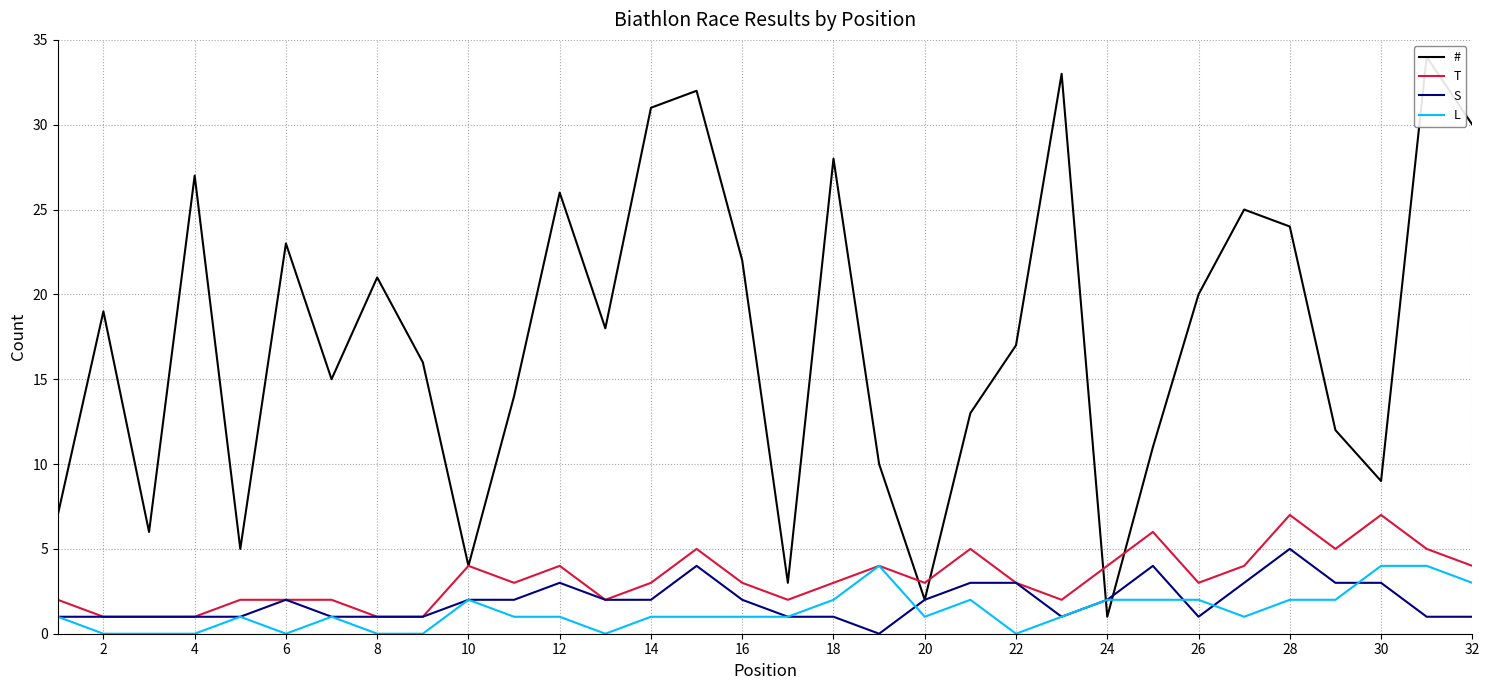

The value of L at 14 is 3. True or false?

False